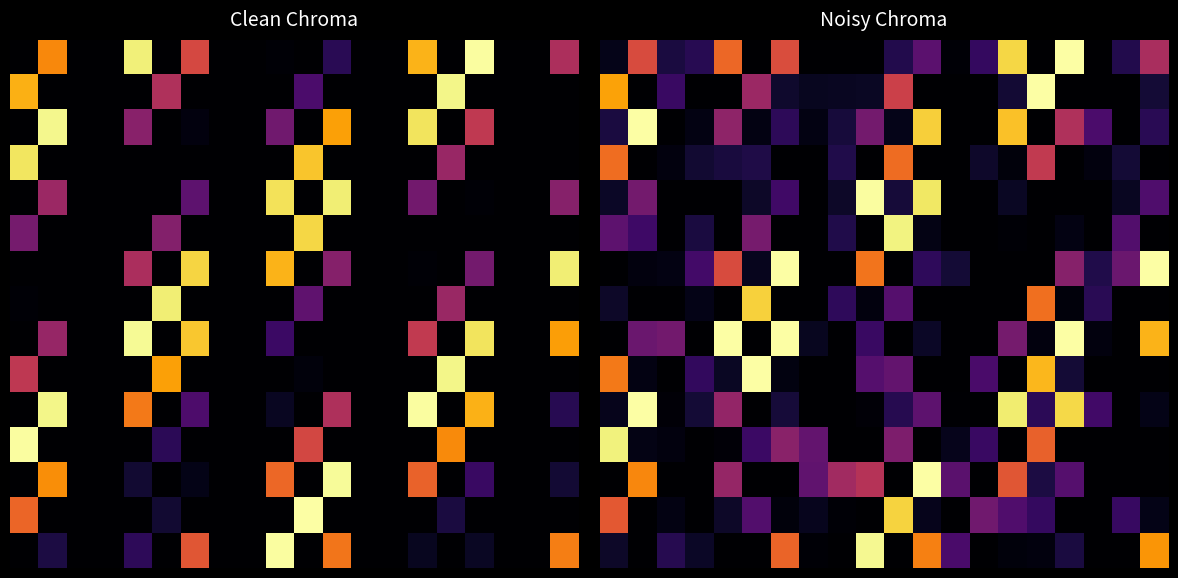

At which category does the chart reach its peak across all series?

16